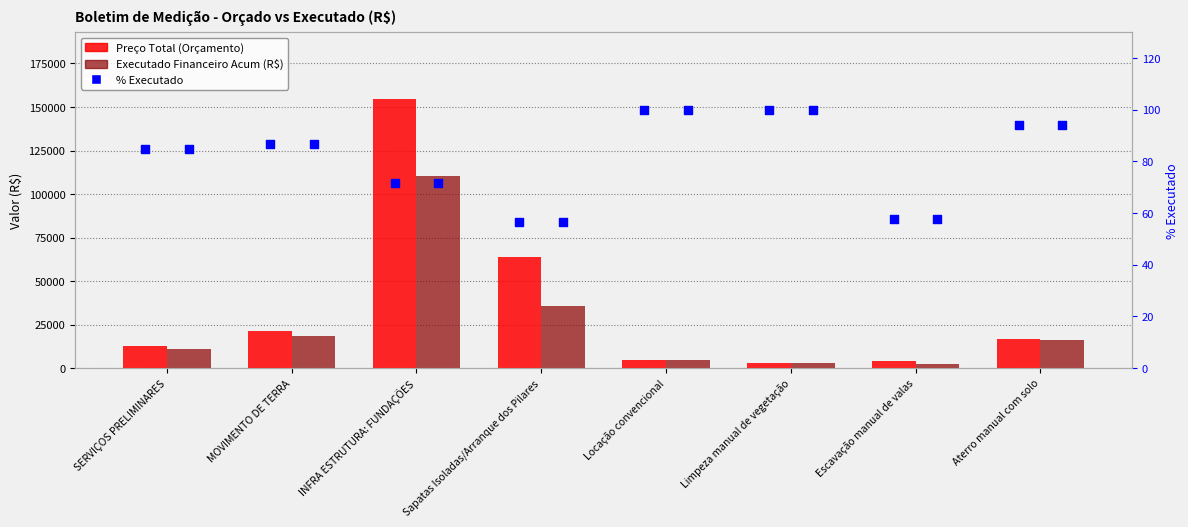

At how many categories does at least one series exceed 106413?

1